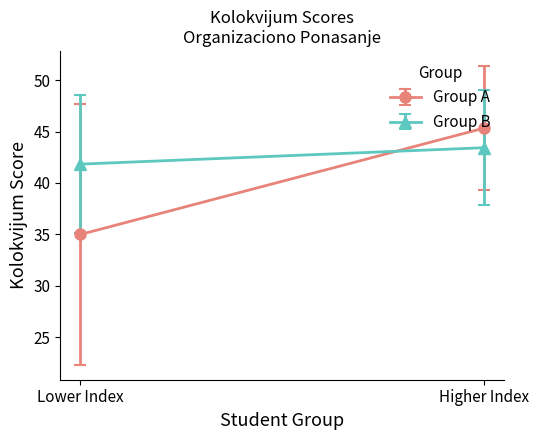

Where does the data first go above 45?

1